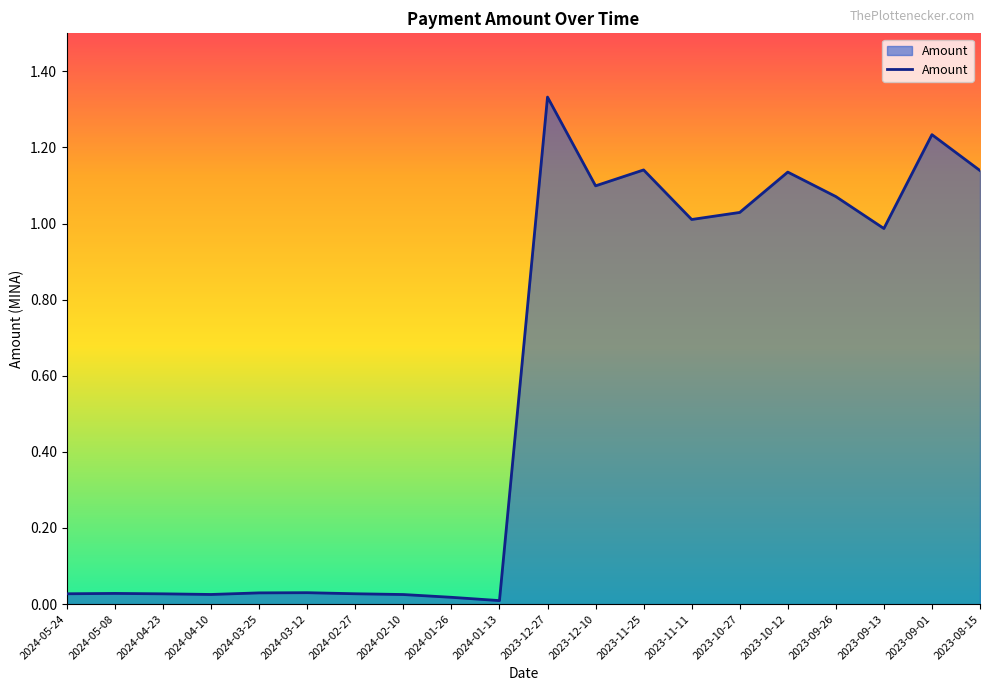

What position from the right is 2023-08-15?

1